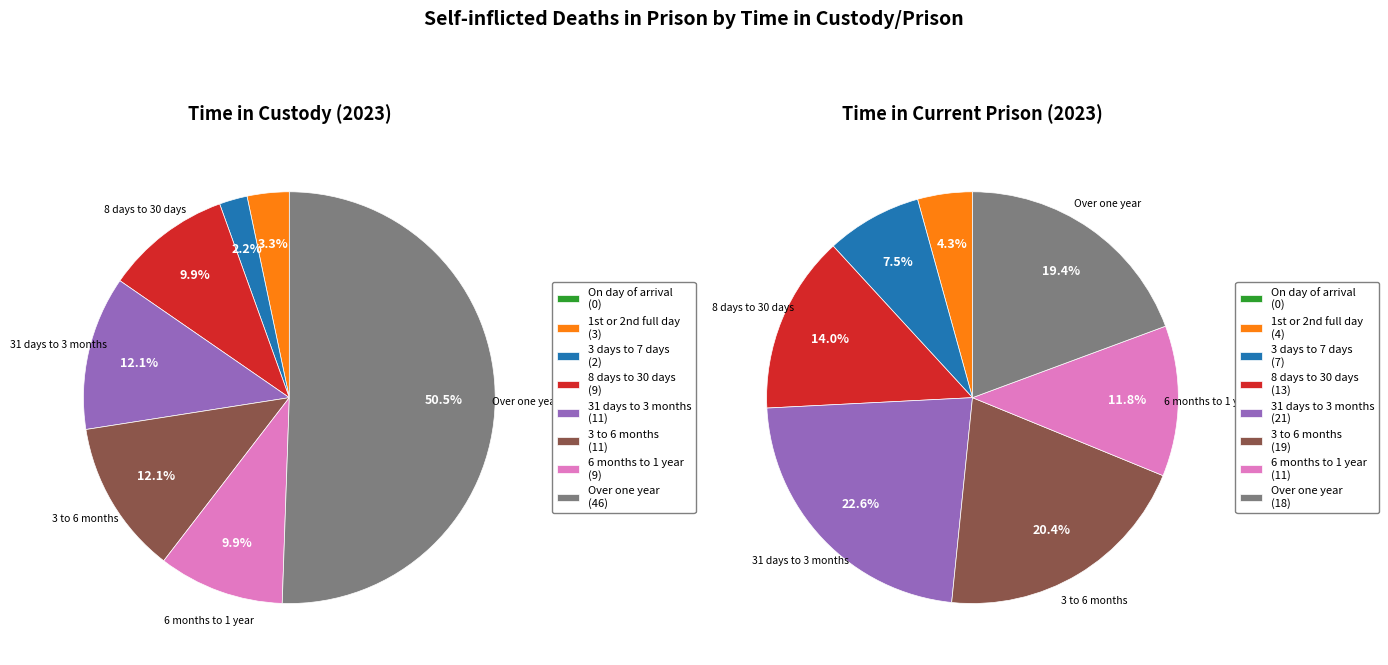

Which slice is the smallest?

On day of arrival